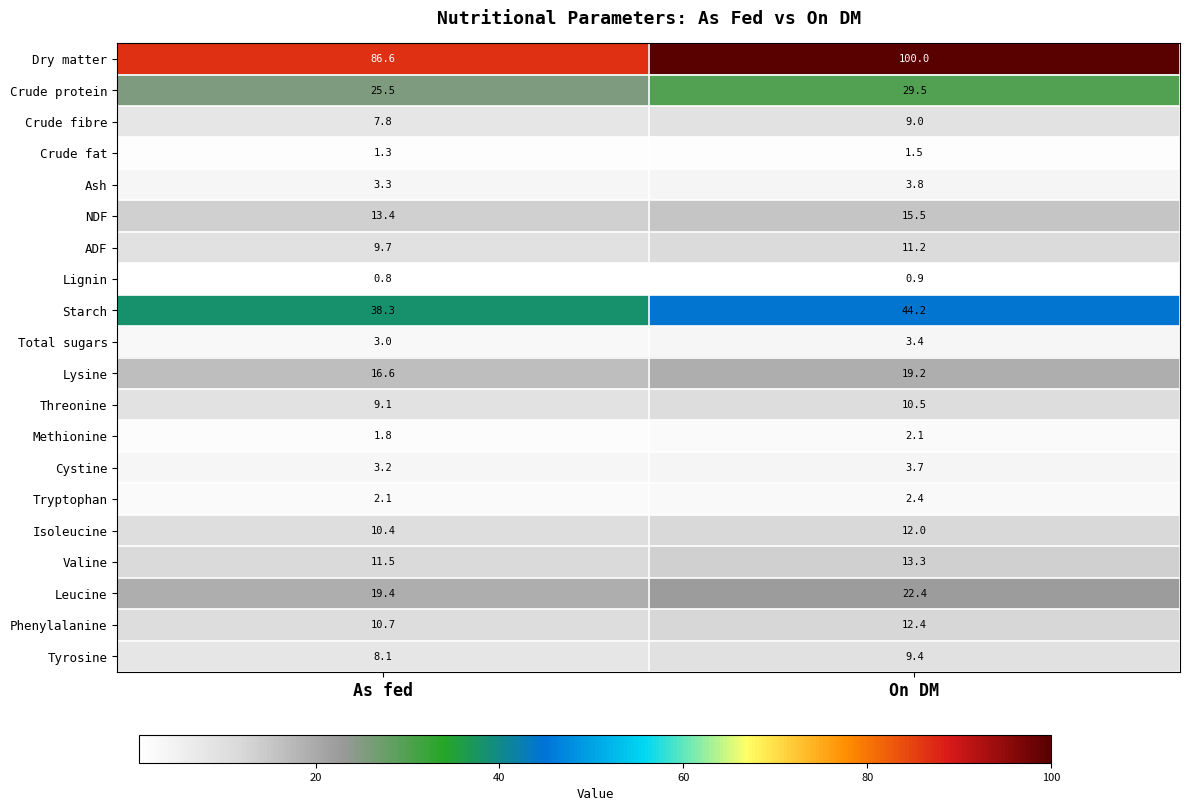

Which series changed the most between As fed and On DM?

Dry matter